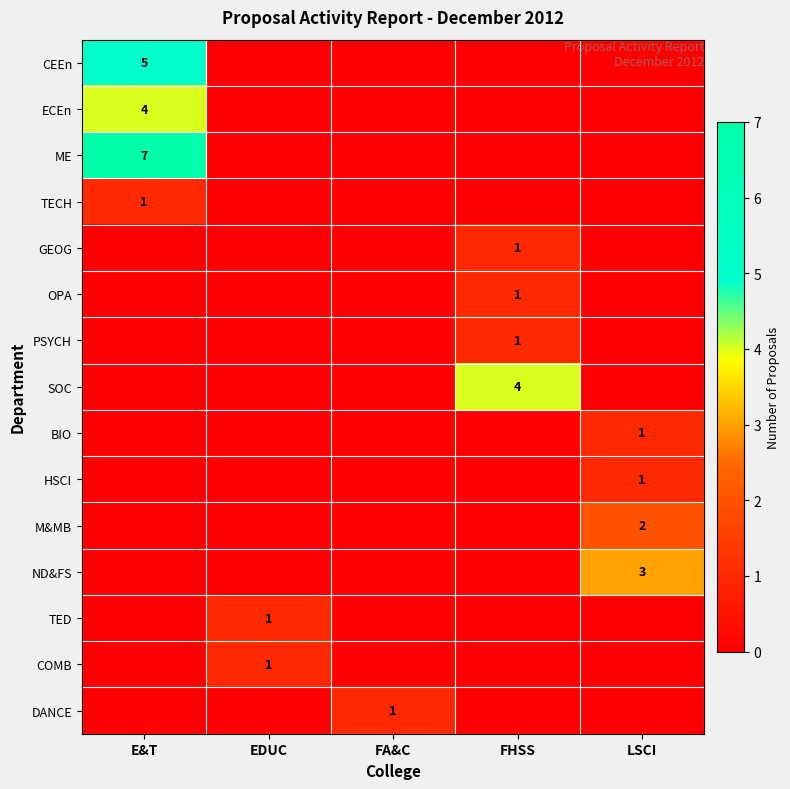

Is it true that ND&FS equals 4 at LSCI?

False